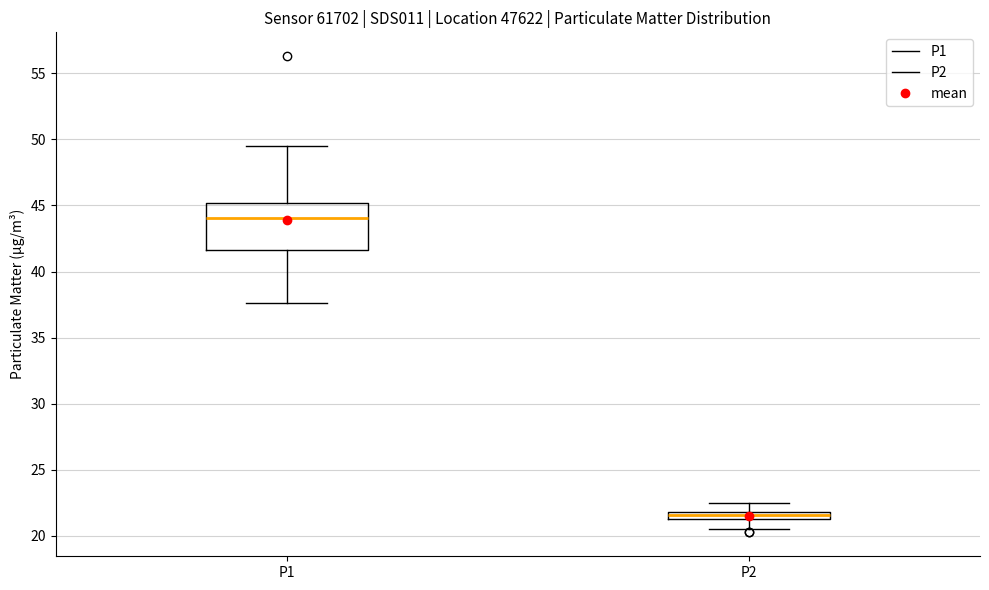

Which box has the lowest median line?

P2